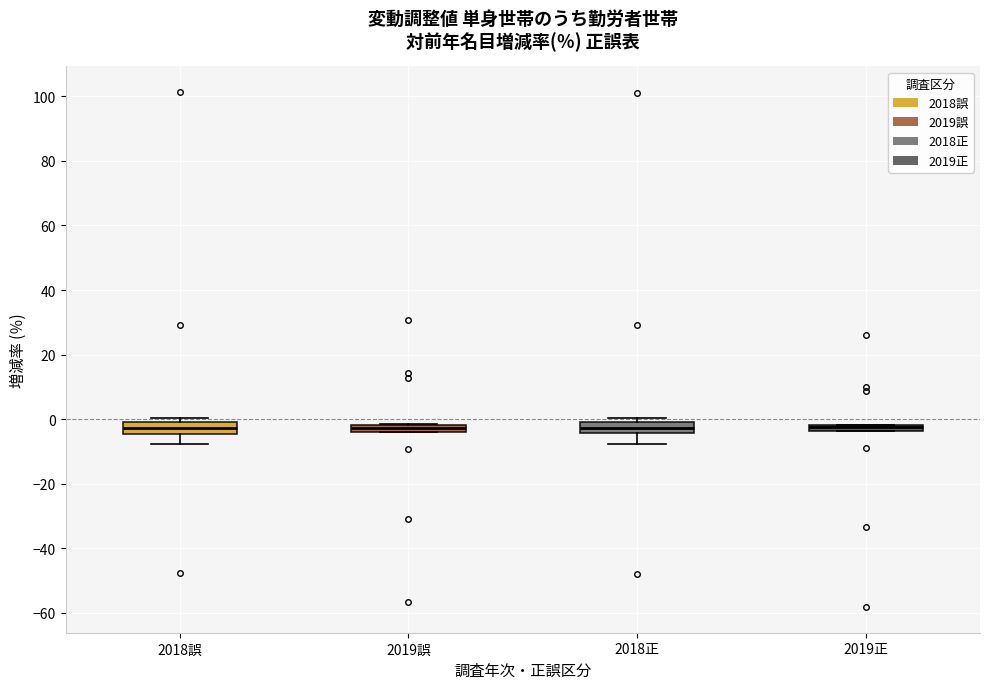

Where does the lower whisker of the box for 2018正 end on the y-axis? The values are not printed on the chart, so give them approximately, as read against the axis.

-8